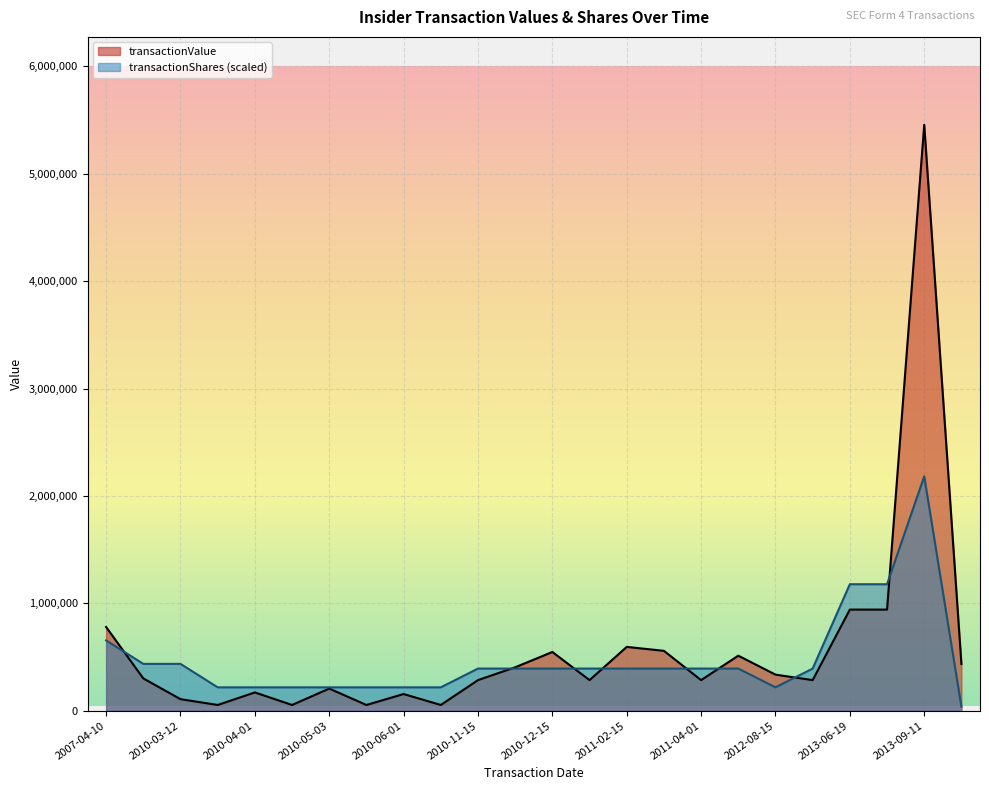

Which category has the highest value across all series?

2013-09-11